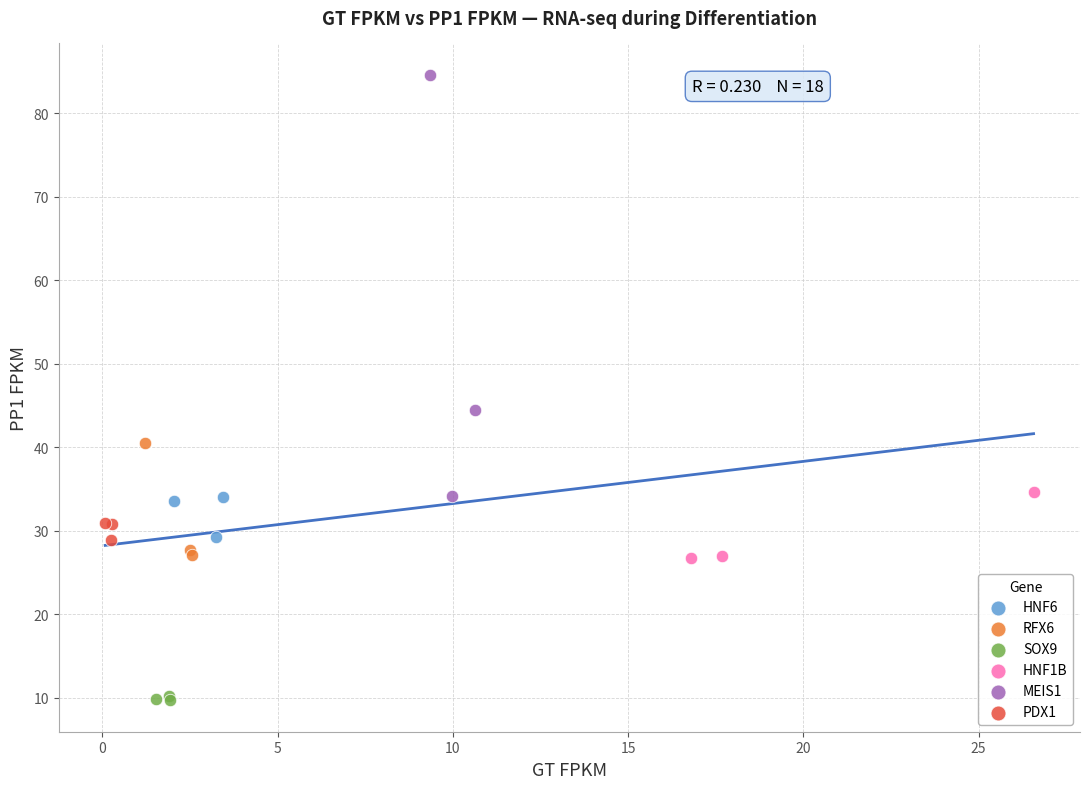

Which series reaches the maximum Y coordinate?

MEIS1